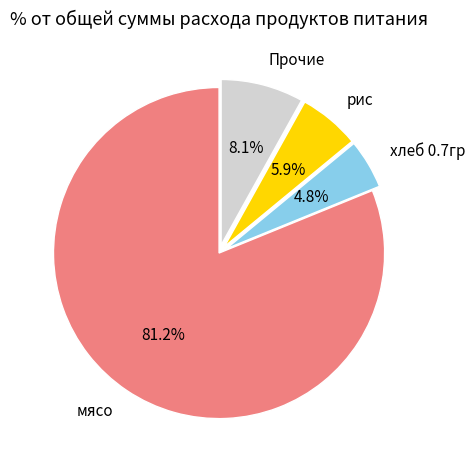

Is there a majority slice in this chart?

Yes